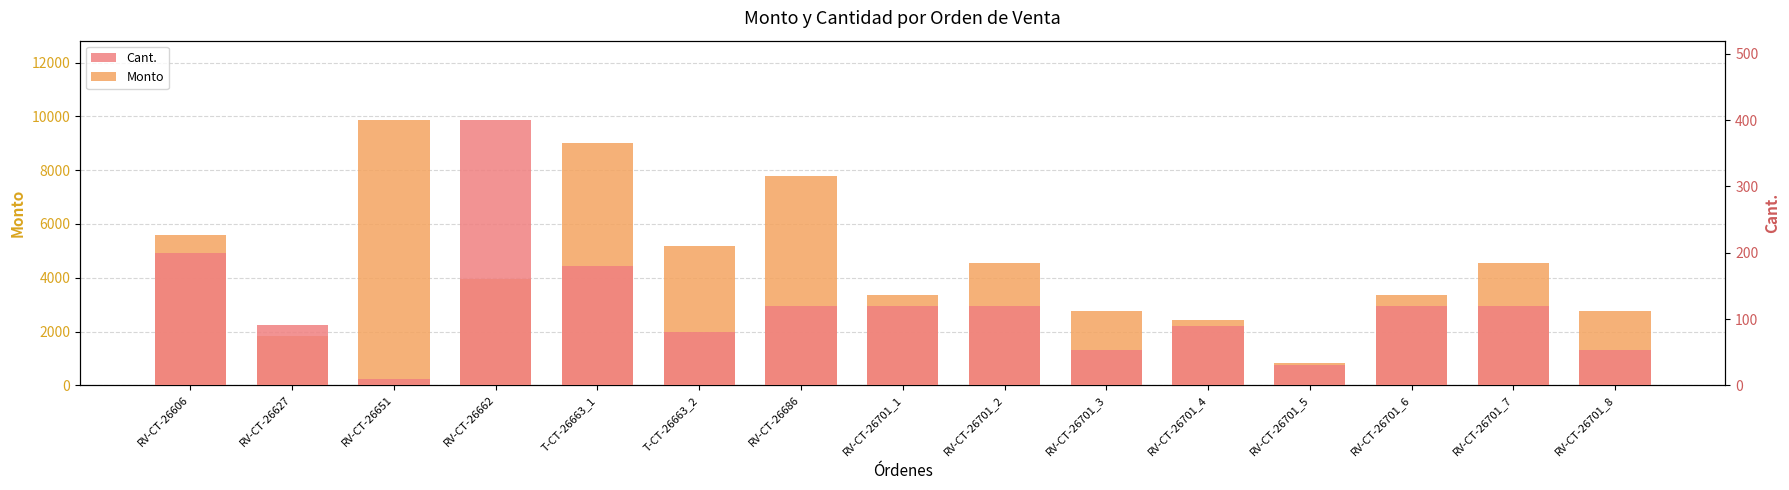

What value does the Monto series have at T-CT-26663_2?

5200.0